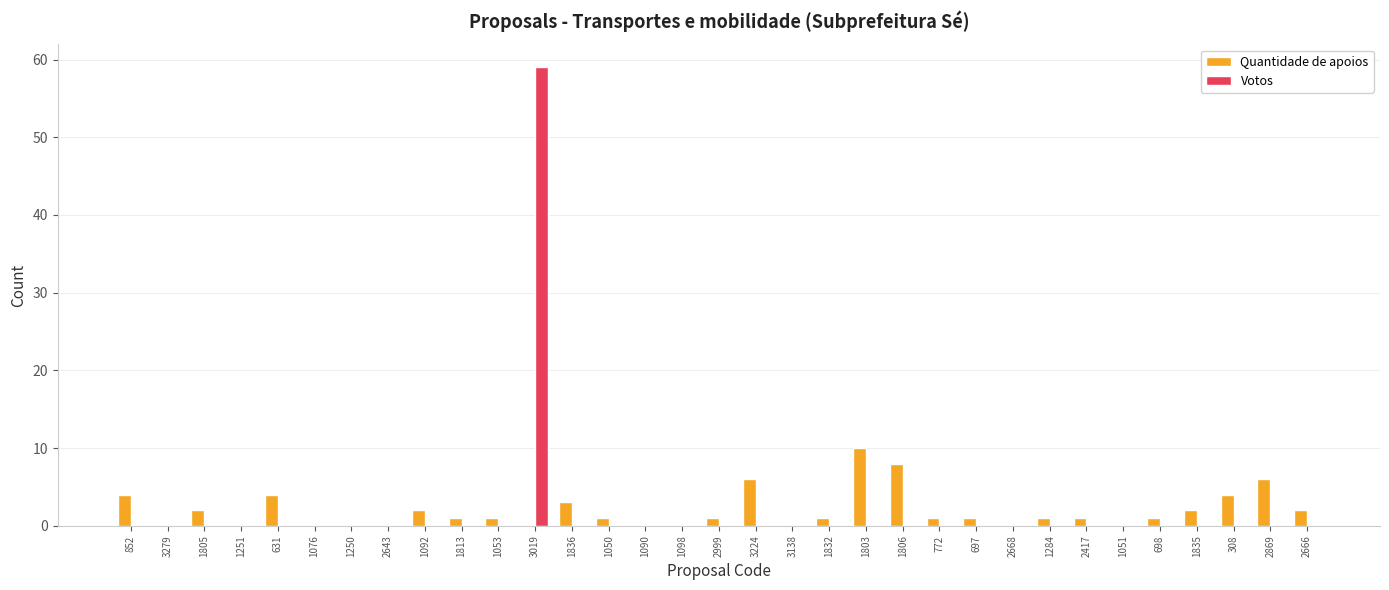

At which category is the sum across all series the highest?

3019